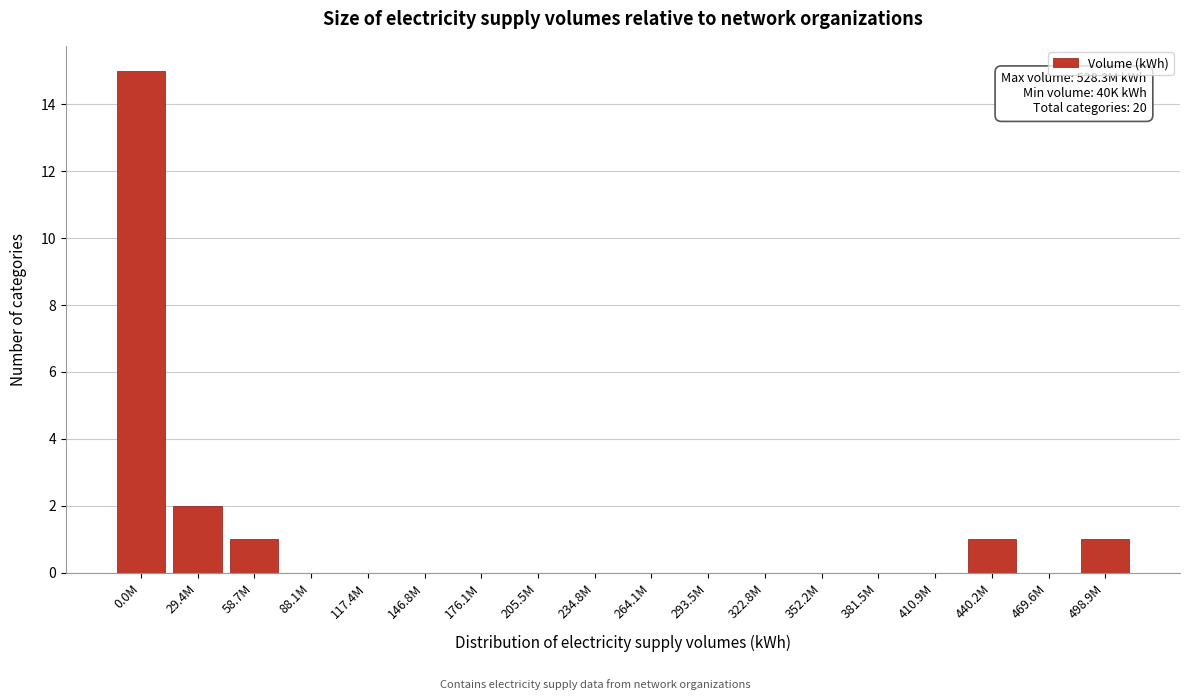

At which label is the value closest to 7?

29.4M